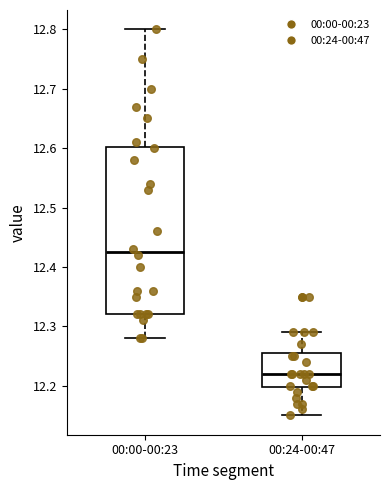

Comparing the boxes themselves (not the whiskers), which one is the tallest?

00:00-00:23